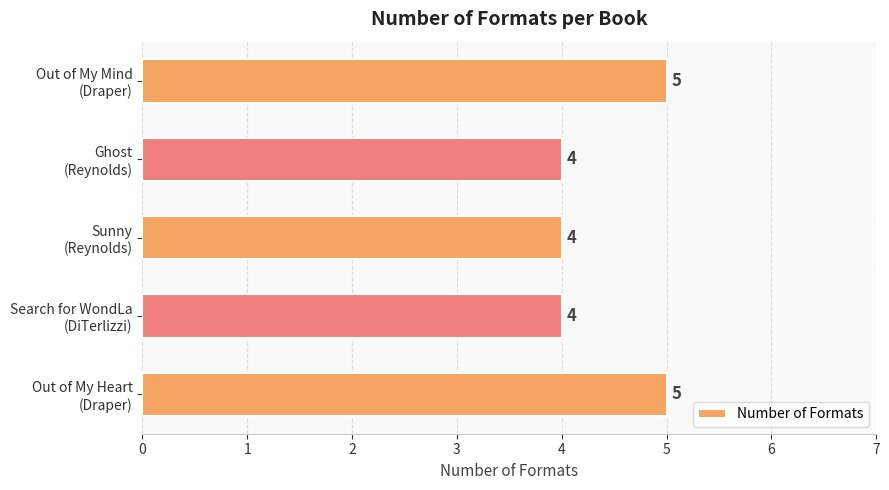

How many values are between 4 and 5?

5